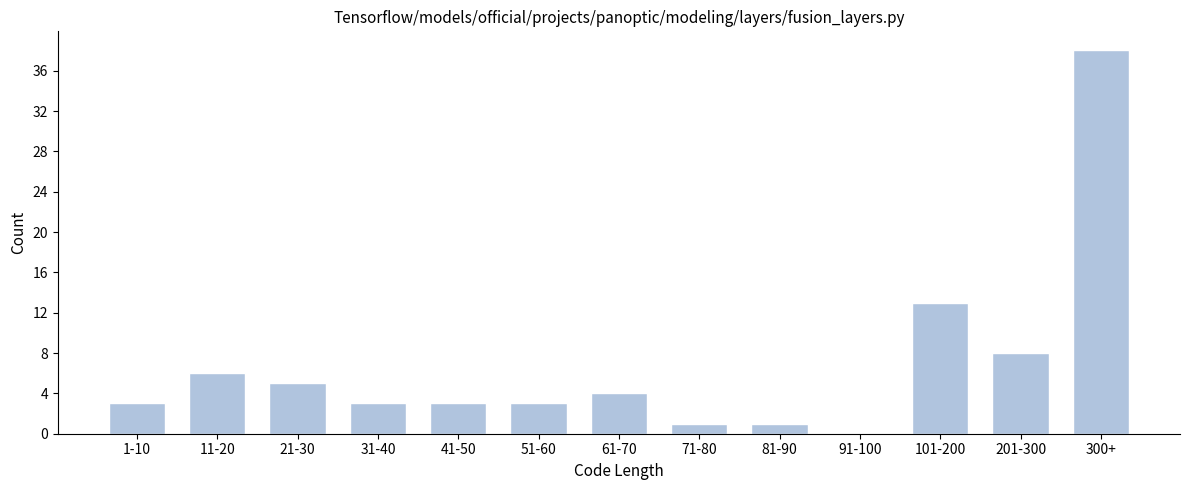

Reading right to left, list all the values displayed in this chart.

300+=38	201-300=8	101-200=13	91-100=0	81-90=1	71-80=1	61-70=4	51-60=3	41-50=3	31-40=3	21-30=5	11-20=6	1-10=3